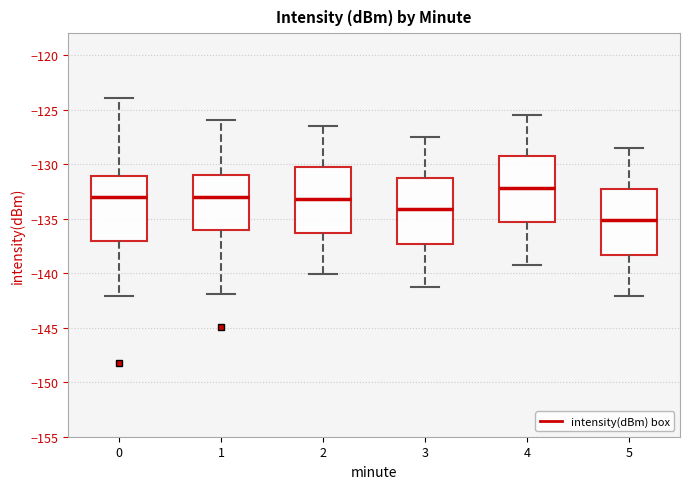

Which box has the highest median line?

4